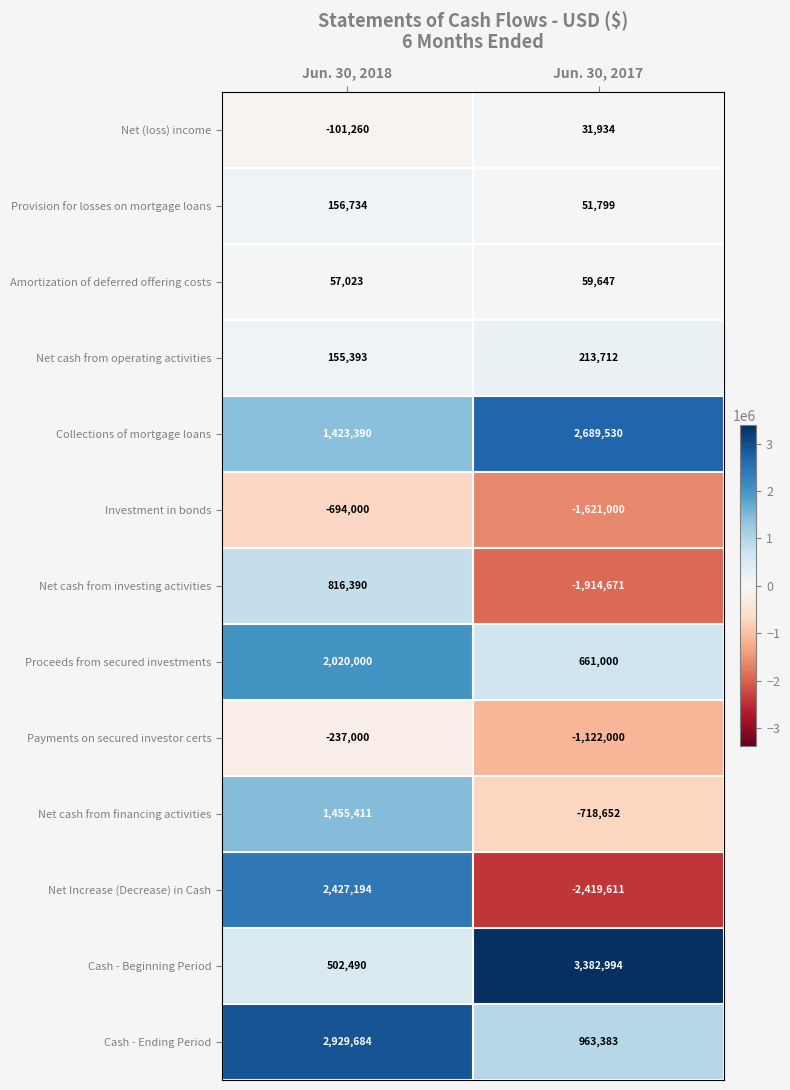

What is the sum of all Collections of mortgage loans values?

4112920